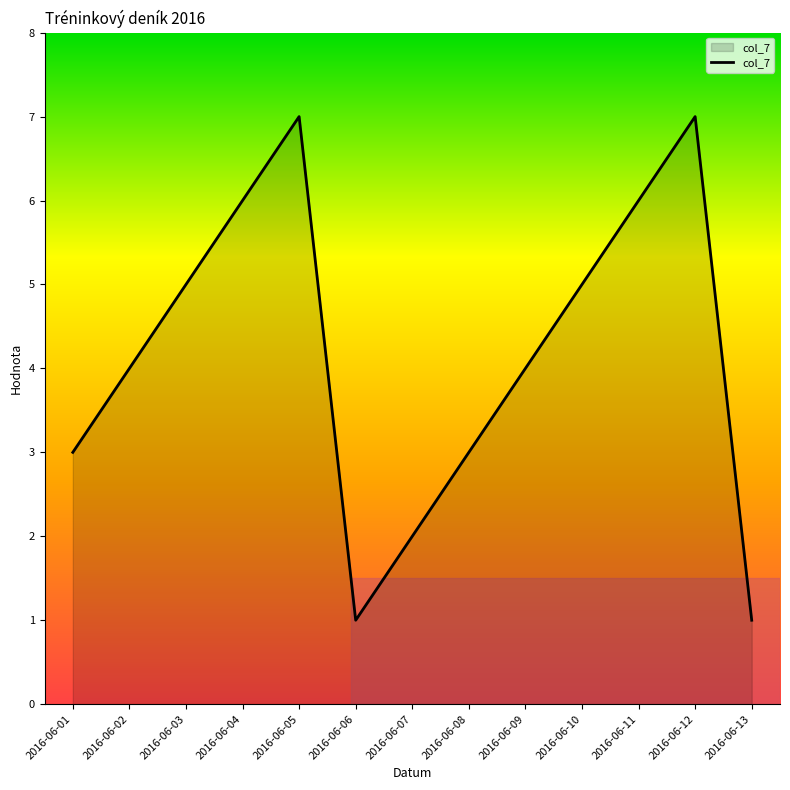

The chart shows a value of 1 at 2016-06-13. True or false?

True